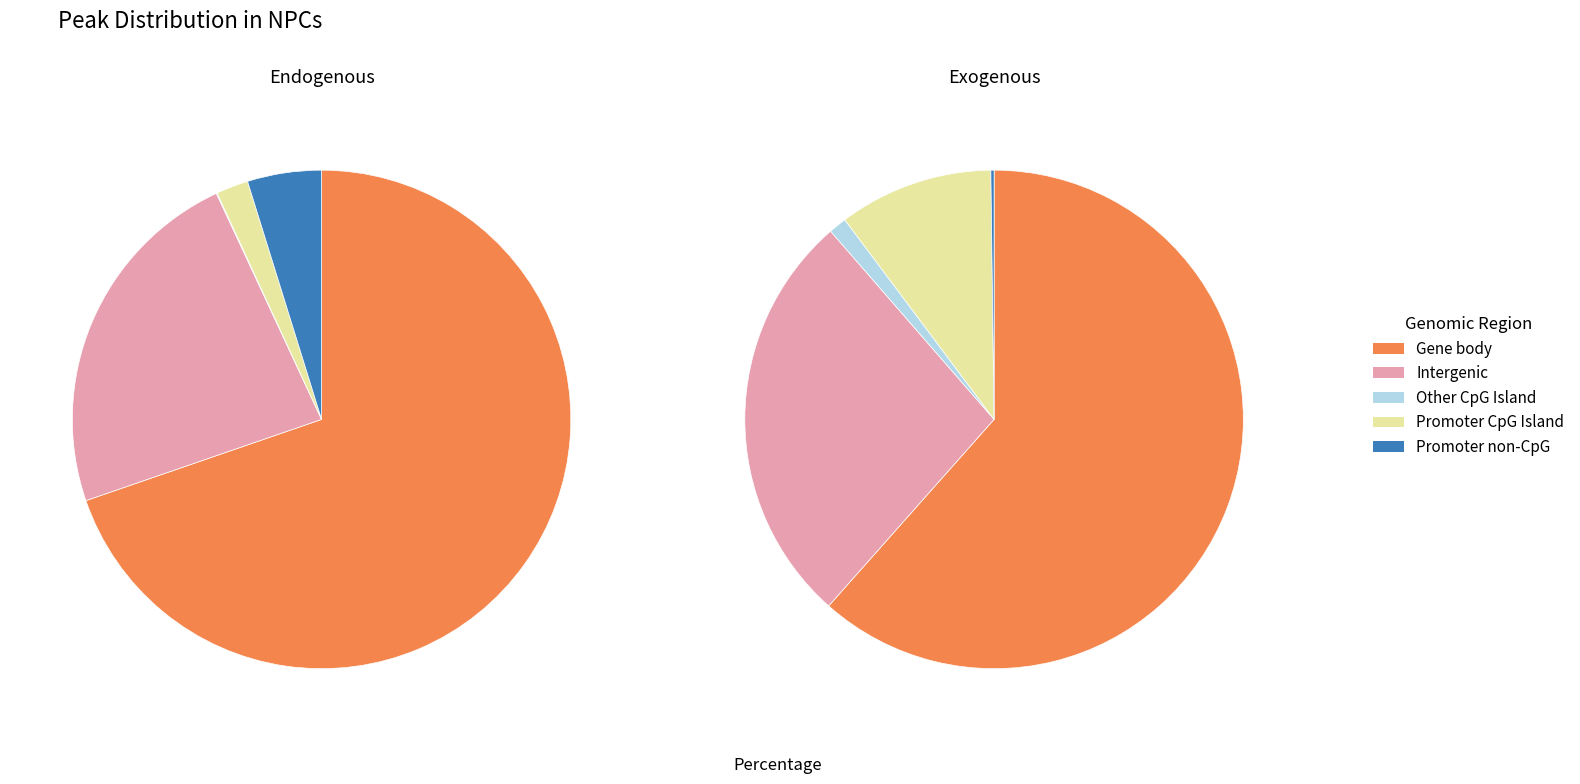

Does 1 account for over 50% of the chart?

No